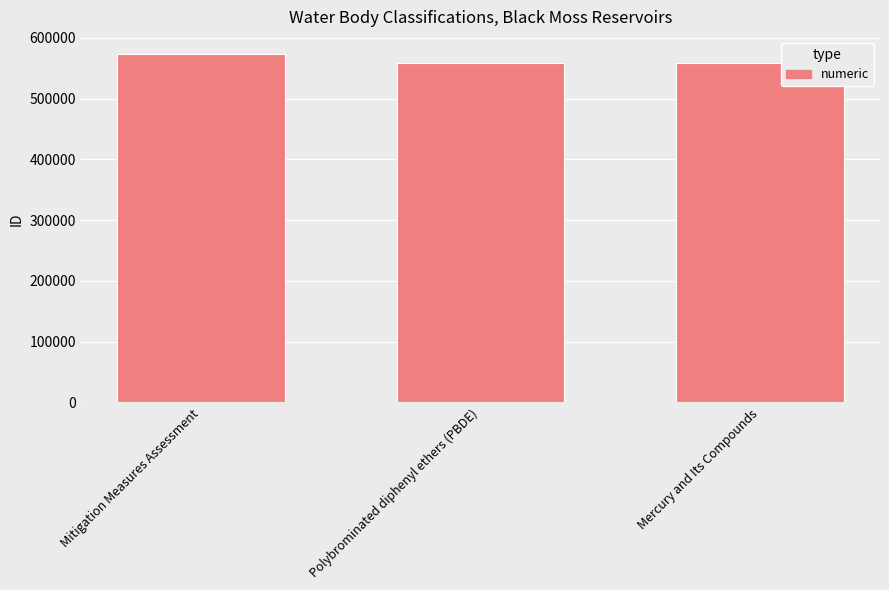

What is the ratio of the value at Mitigation Measures Assessment to the value at Mercury and Its Compounds?

1.0